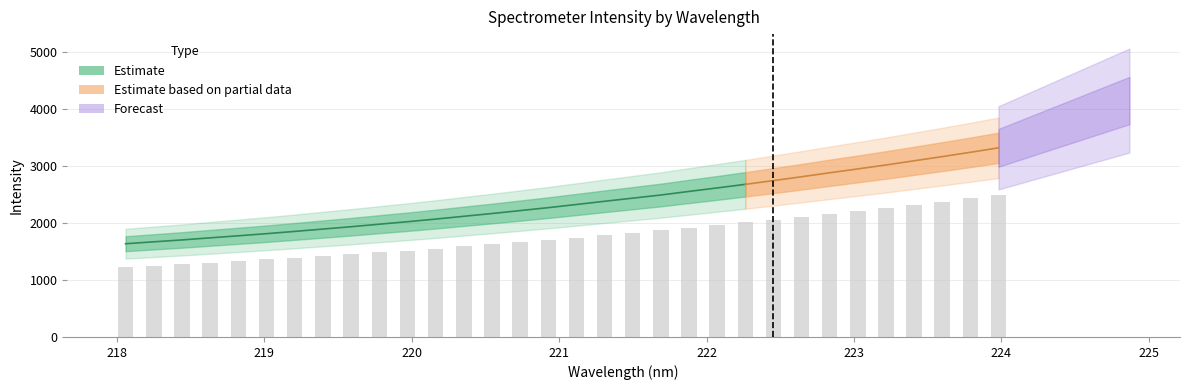

What value does the data have at 218.2508?

1250.9